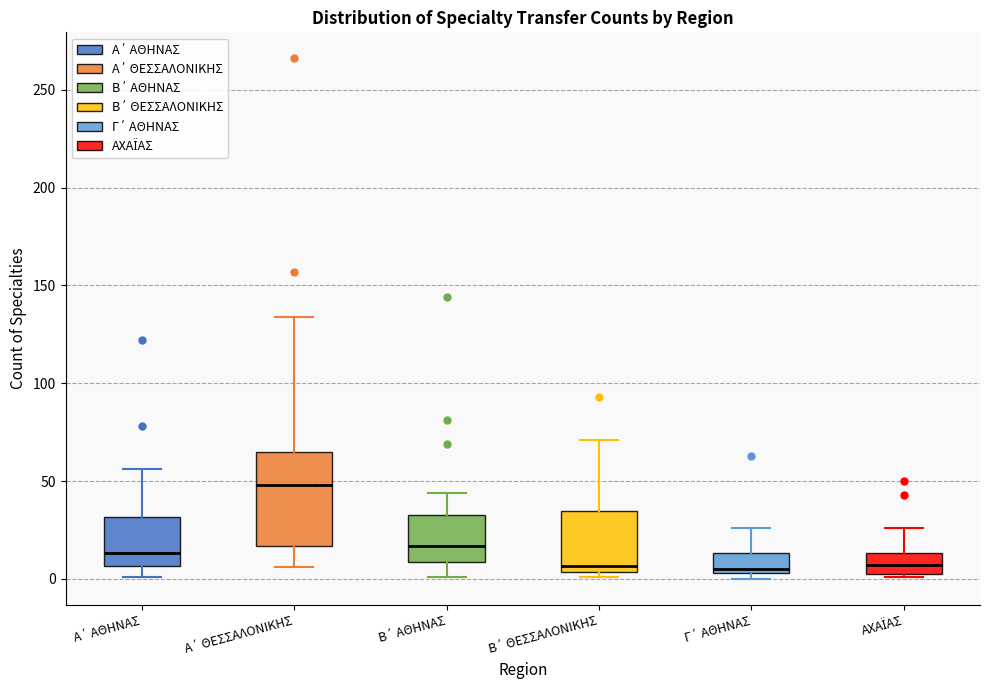

Which box's median line is the highest?

Α΄ ΘΕΣΣΑΛΟΝΙΚΗΣ